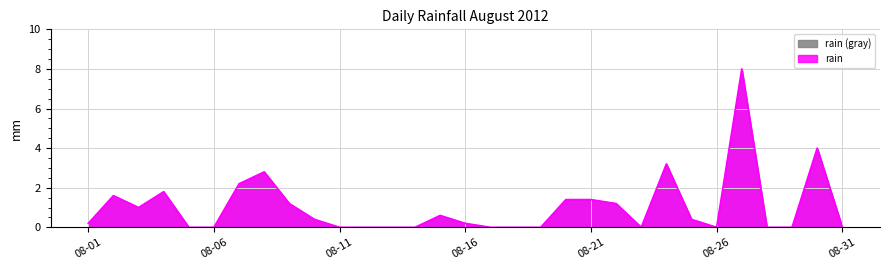

The chart shows a value of -5.1 at 08-11. True or false?

False